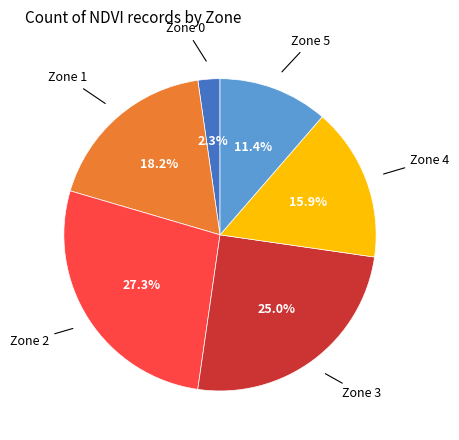

To the nearest percent, what is the difference between the largest and smallest slice percentages?

25%